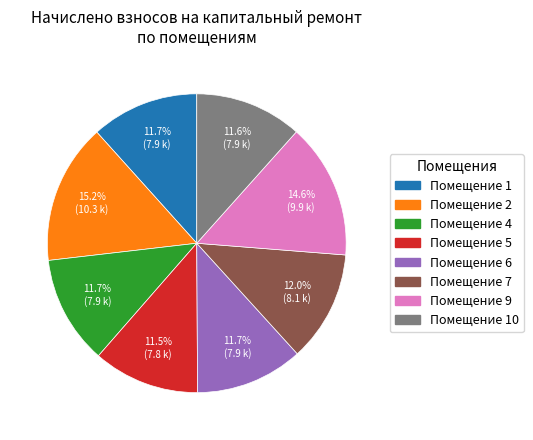

Is there a majority slice in this chart?

No